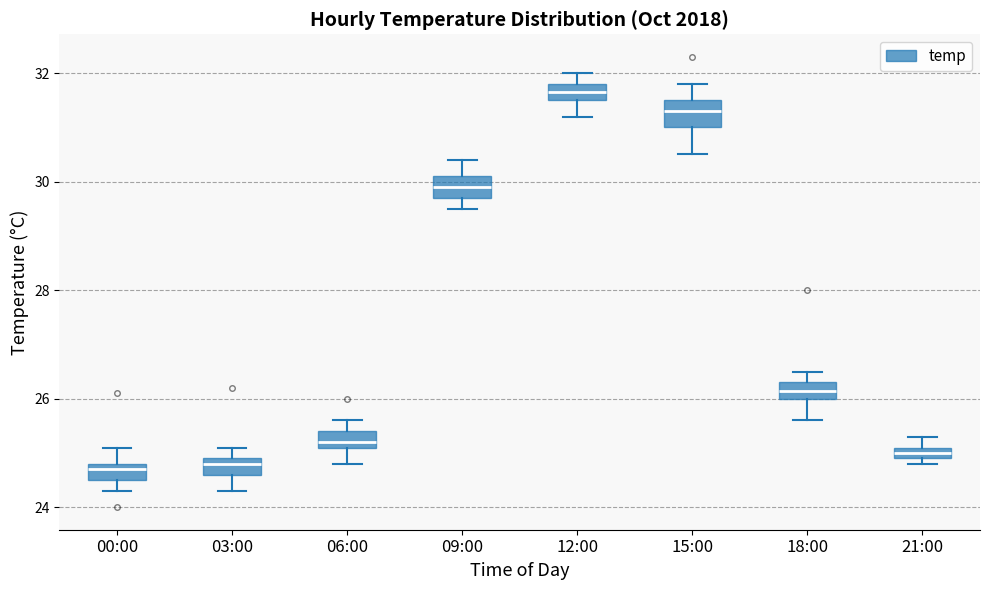

Where does the lower whisker of the box for 12:00 end on the y-axis? The values are not printed on the chart, so give them approximately, as read against the axis.

31.2